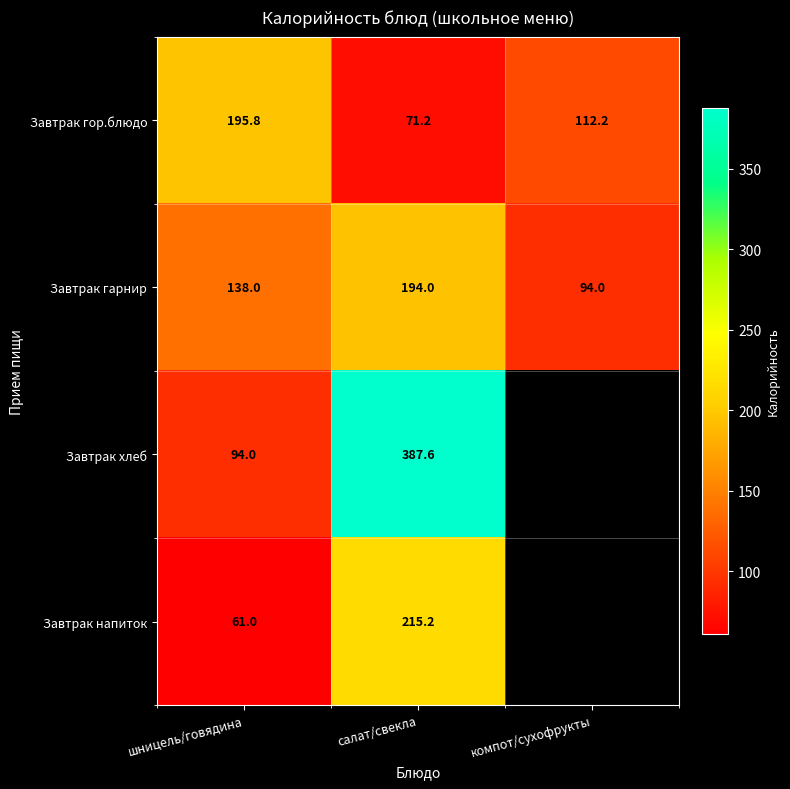

What is the minimum value shown in the chart?

61.0